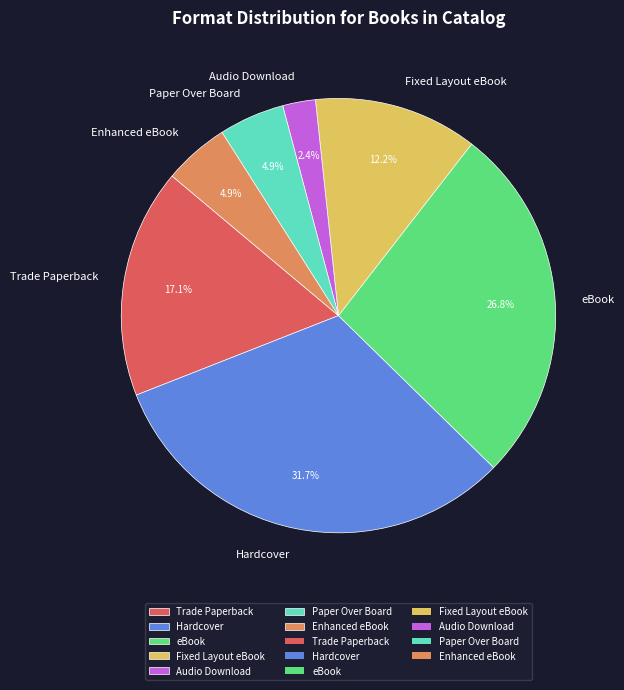

What is the smallest slice in the pie chart?

Audio Download